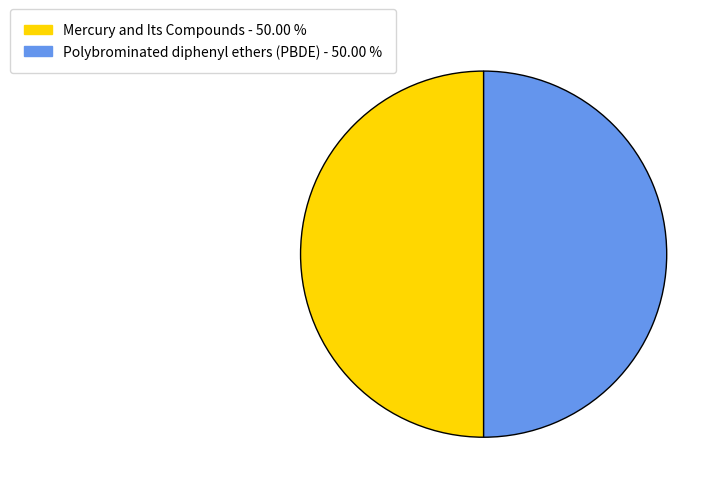

What is the ratio of the value at Mercury and Its Compounds to the value at Polybrominated diphenyl ethers (PBDE)?

1.0